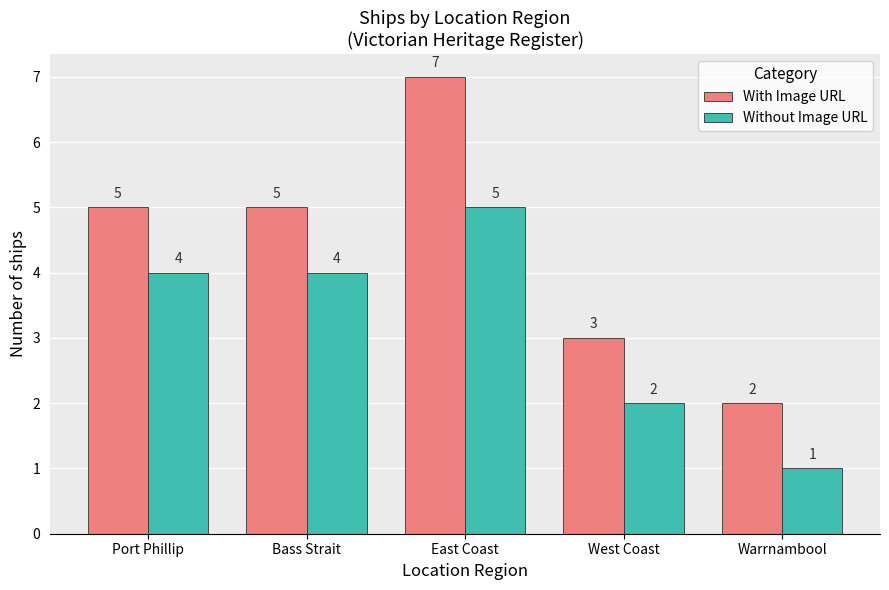

Reading right to left, transcribe all the data shown in this chart.

With Image URL: 2	3	7	5	5
Without Image URL: 1	2	5	4	4